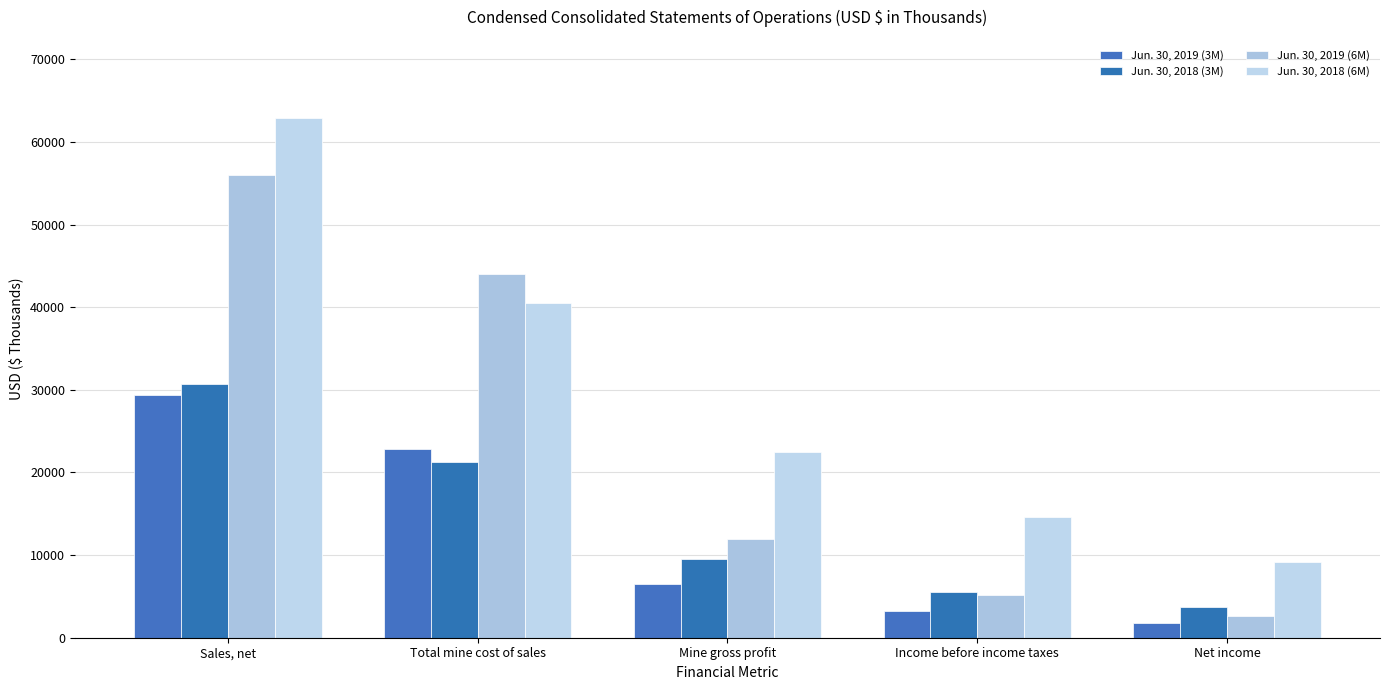

Reading right to left, list all the values displayed in this chart.

Jun. 30, 2019 (3M): 1798	3259	6491	22883	29374
Jun. 30, 2018 (3M): 3754	5535	9521	21247	30768
Jun. 30, 2019 (6M): 2680	5212	11930	44022	55952
Jun. 30, 2018 (6M): 9211	14638	22441	40478	62919